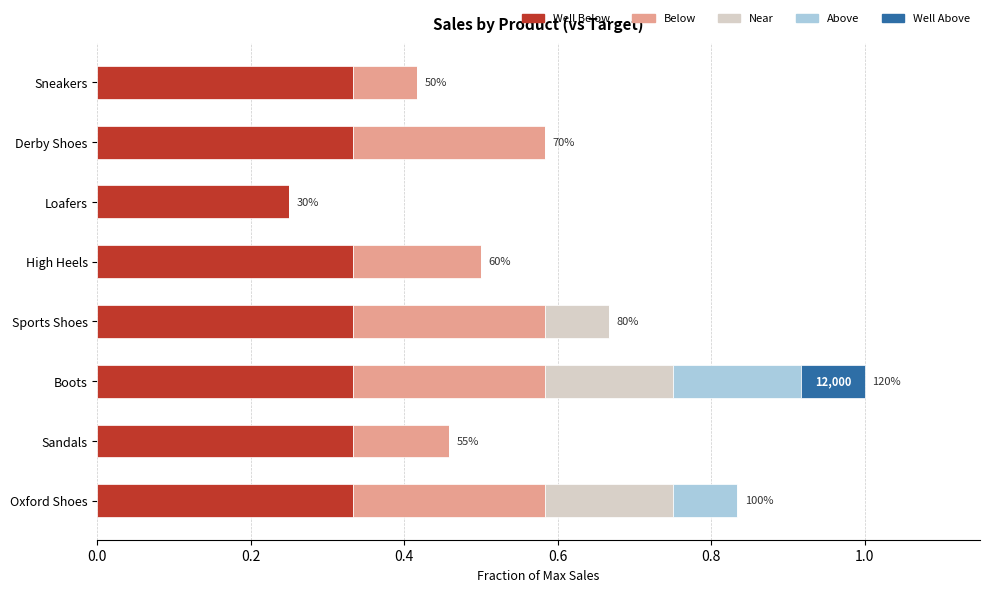

At which category is the sum across all series the highest?

Boots